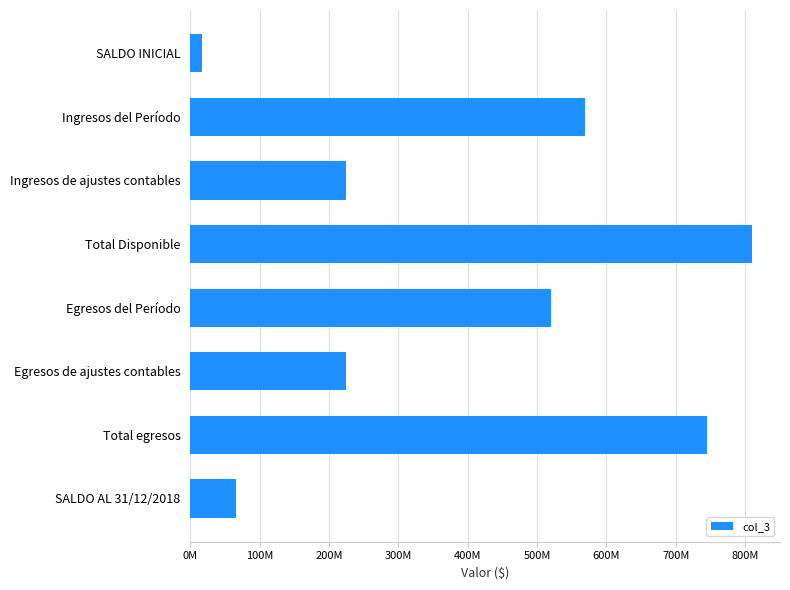

Are the bars grouped side by side (vs. stacked)?

No